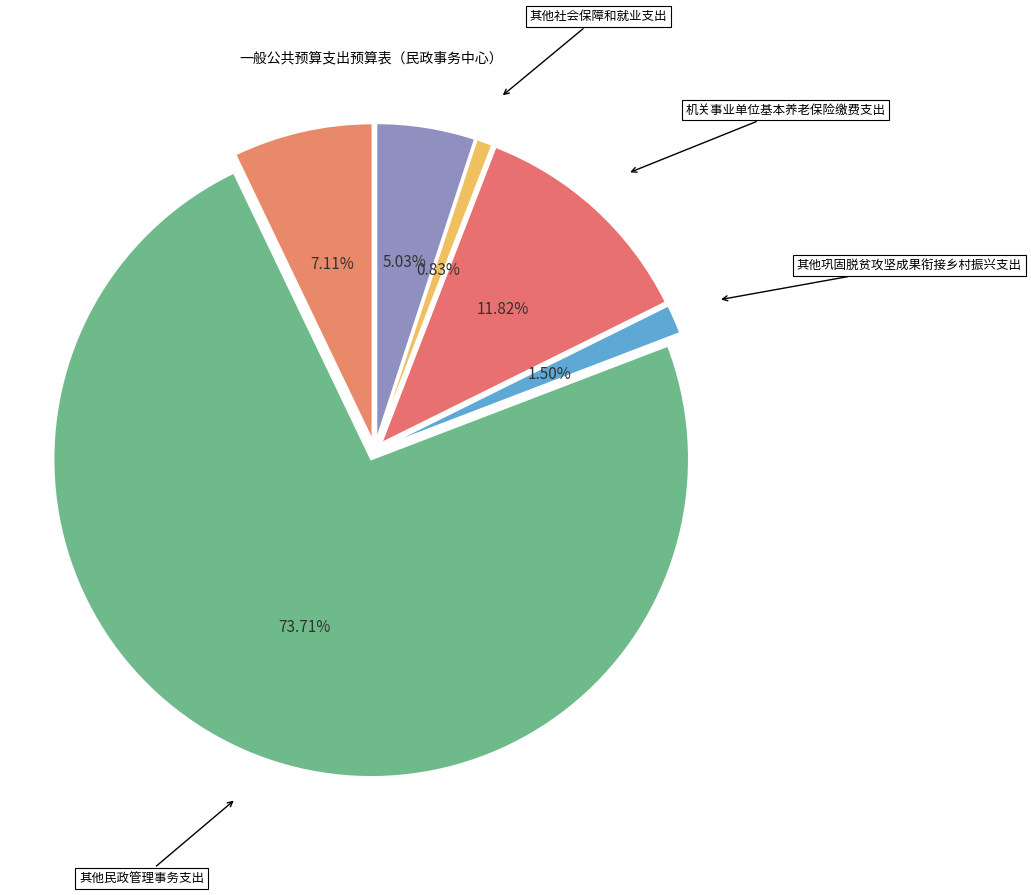

Is it true that 住房公积金 is 7% of the pie?

True